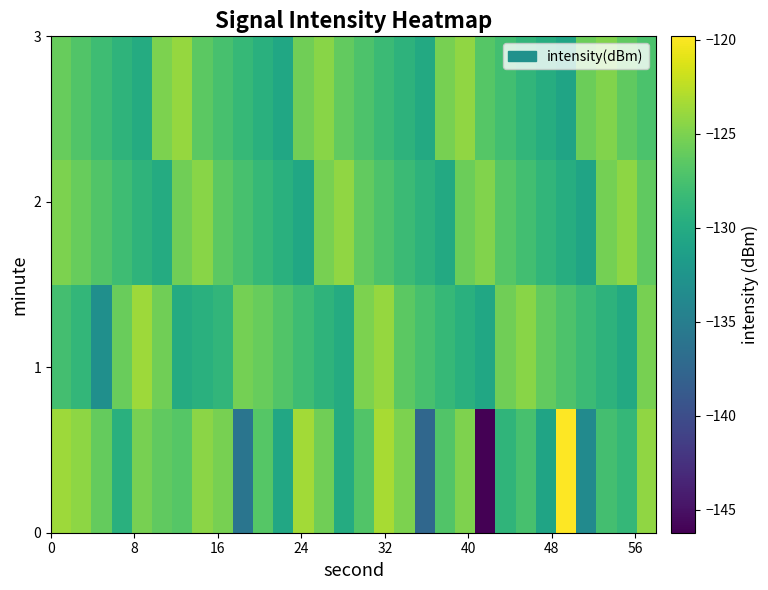

What is the maximum value shown in the chart?

-119.8